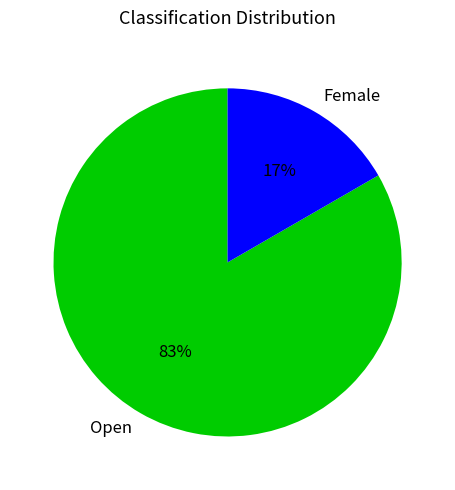

To the nearest percent, what is the combined percentage of Female and Open?

100%